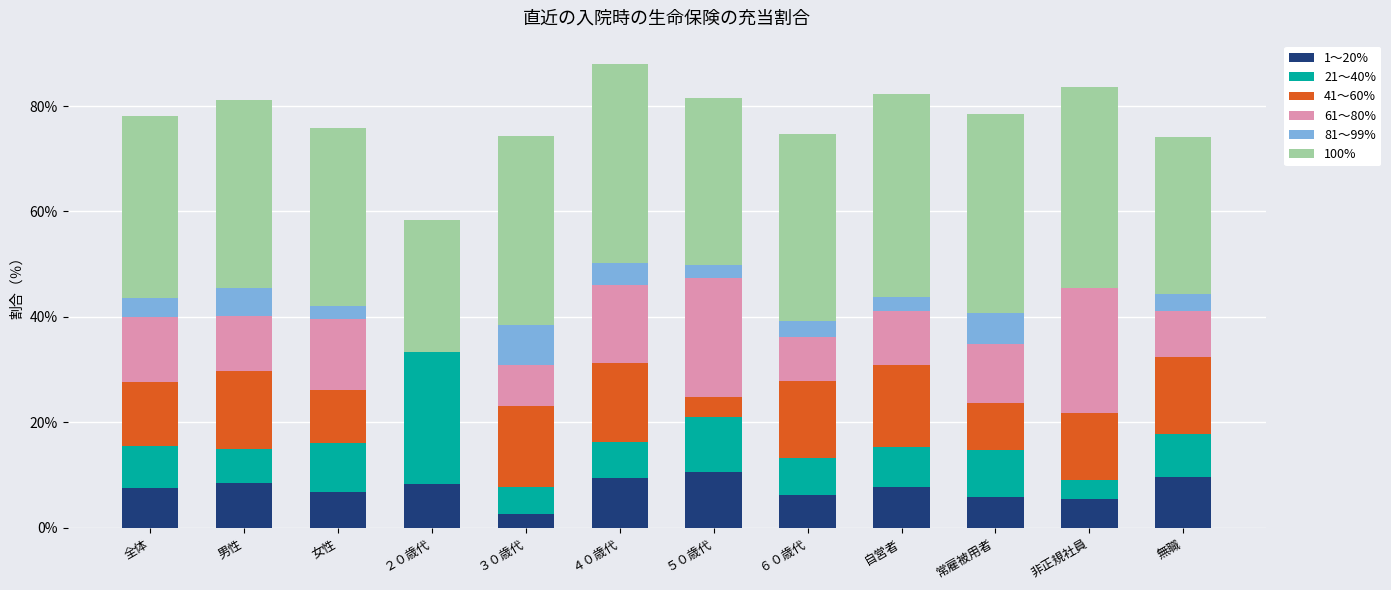

What is the total value across all series at 女性?

75.8